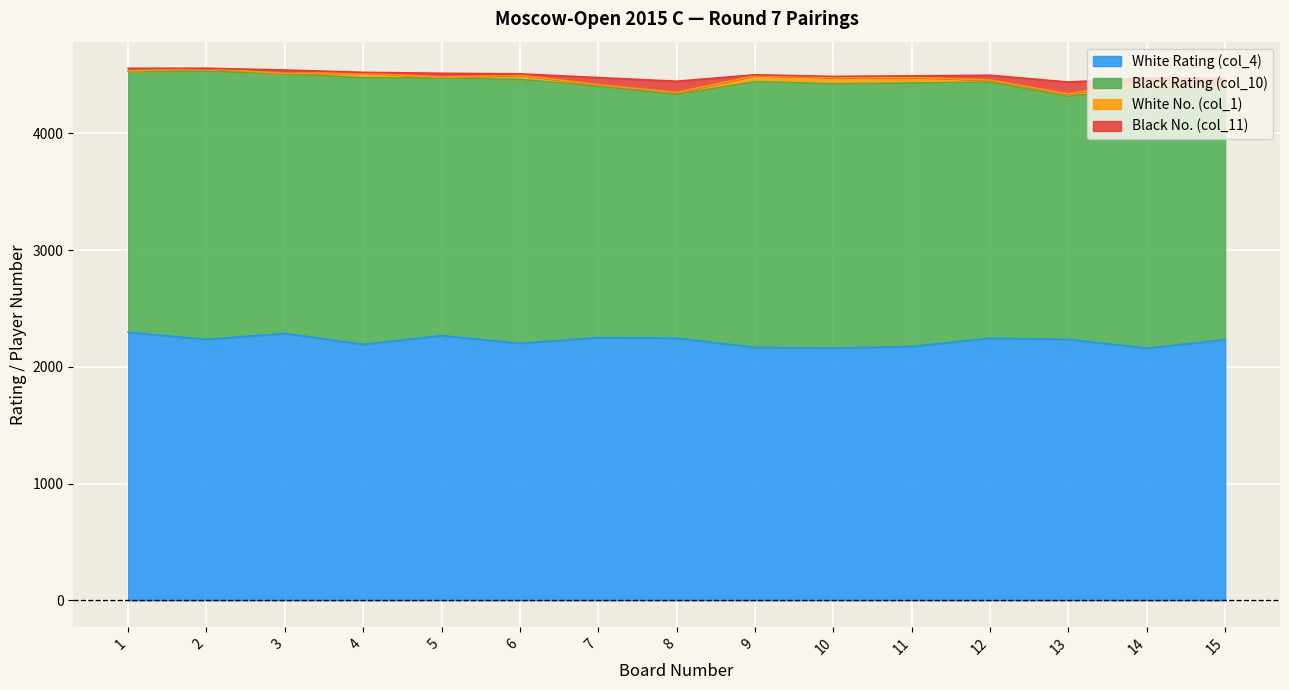

True or false: Black Rating (col_10) and White No. (col_1) cross at least once.

False